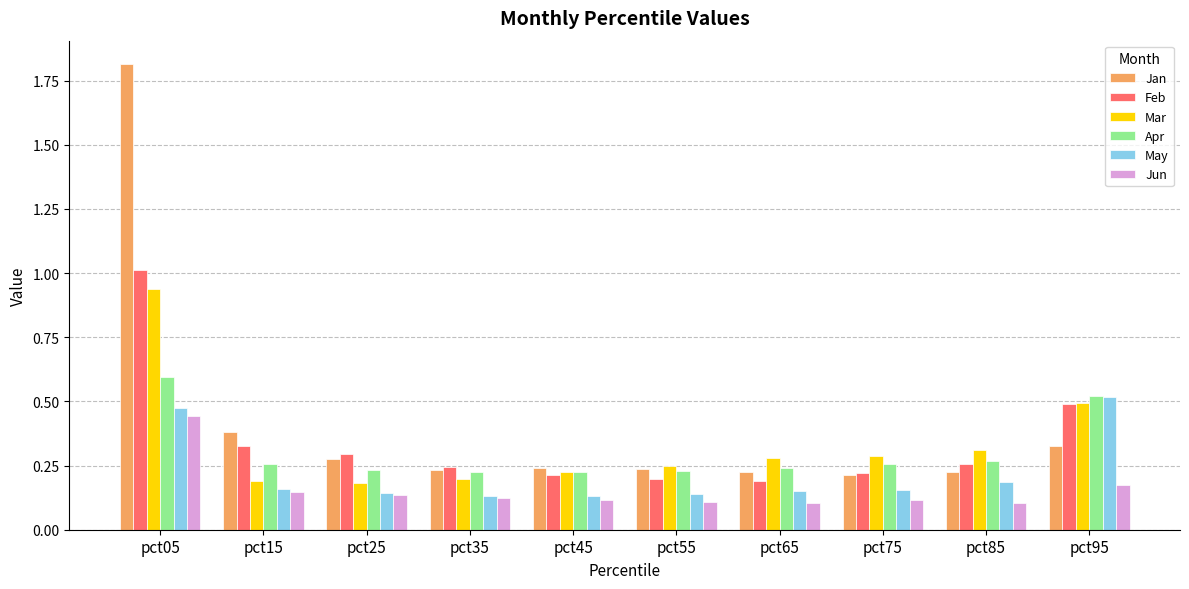

Which series has the largest total across all categories?

Jan